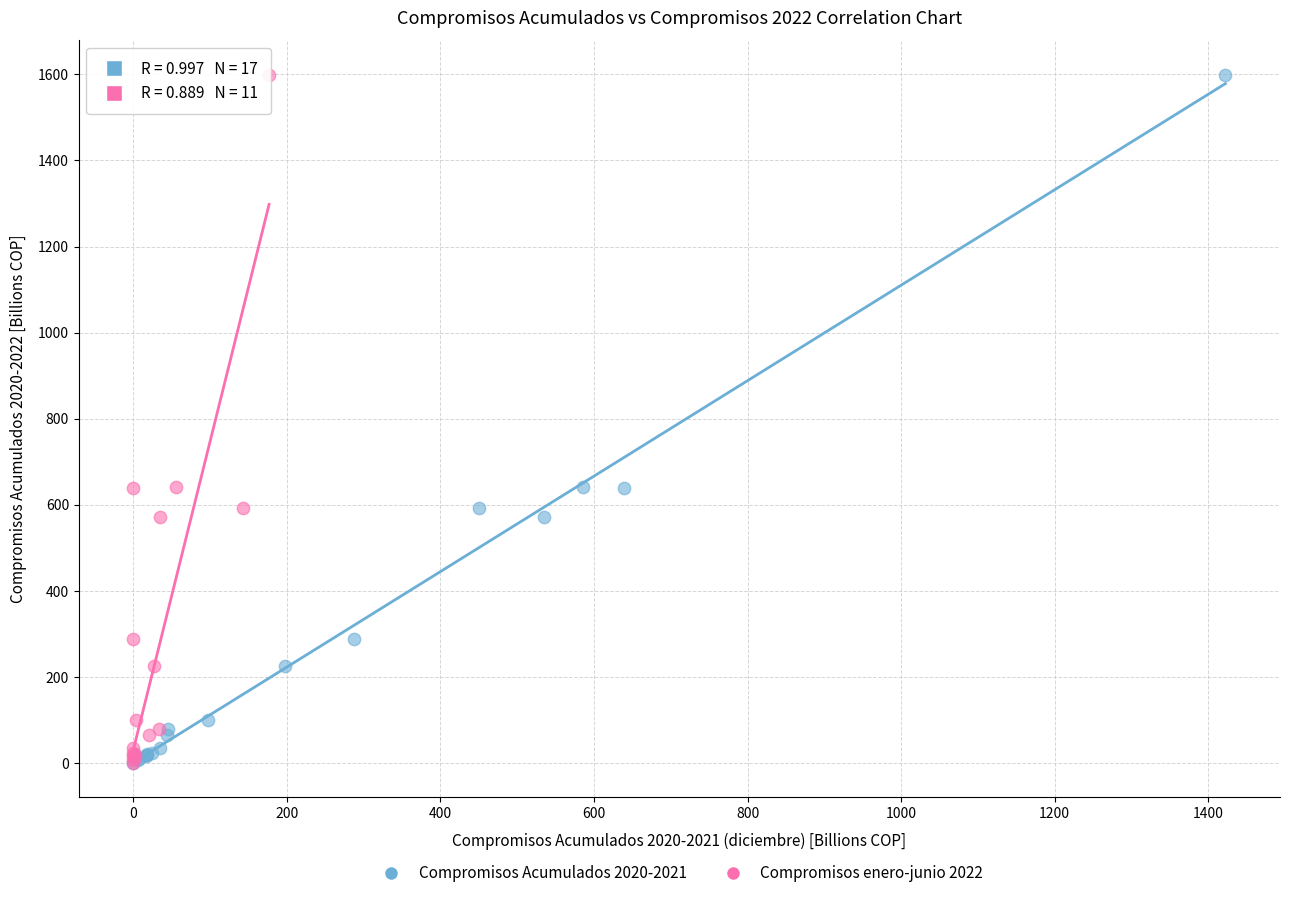

What are all the series names shown in the legend?

Compromisos Acumulados 2020-2021, Compromisos enero-junio 2022